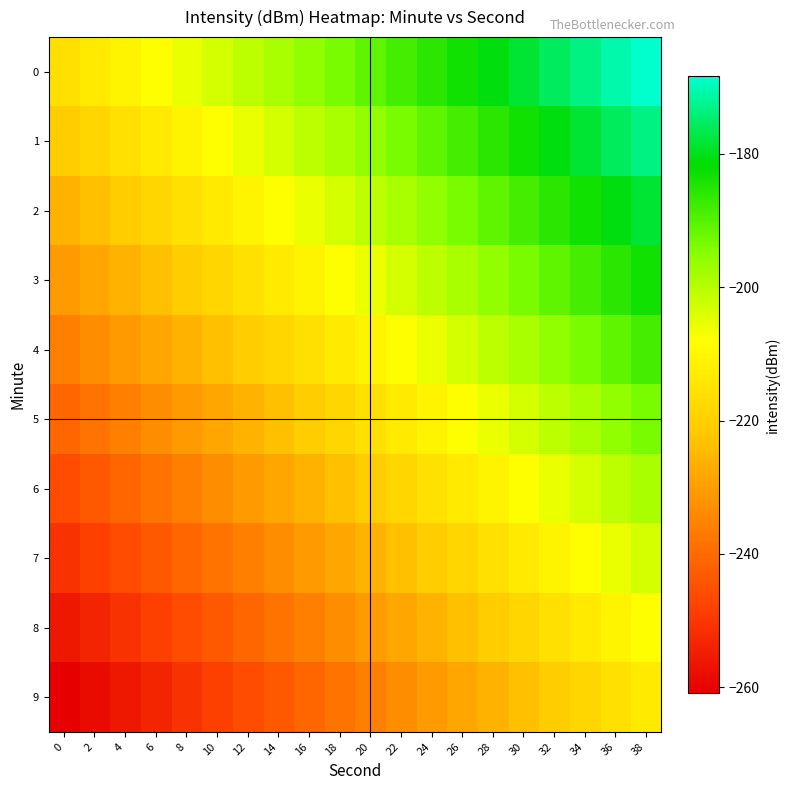

Reading left to right, list all the values displayed in this chart.

0: 0=-215.8	2=-213.3	4=-210.8	6=-208.3	8=-205.8	10=-203.3	12=-200.8	14=-198.3	16=-195.8	18=-193.3	20=-190.8	22=-188.3	24=-185.8	26=-183.3	28=-180.8	30=-178.3	32=-175.8	34=-173.3	36=-170.8	38=-168.3
1: 0=-220.8	2=-218.3	4=-215.8	6=-213.3	8=-210.8	10=-208.3	12=-205.8	14=-203.3	16=-200.8	18=-198.3	20=-195.8	22=-193.3	24=-190.8	26=-188.3	28=-185.8	30=-183.3	32=-180.8	34=-178.3	36=-175.8	38=-173.3
2: 0=-225.8	2=-223.3	4=-220.8	6=-218.3	8=-215.8	10=-213.3	12=-210.8	14=-208.3	16=-205.8	18=-203.3	20=-200.8	22=-198.3	24=-195.8	26=-193.3	28=-190.8	30=-188.3	32=-185.8	34=-183.3	36=-180.8	38=-178.3
3: 0=-230.8	2=-228.3	4=-225.8	6=-223.3	8=-220.8	10=-218.3	12=-215.8	14=-213.3	16=-210.8	18=-208.3	20=-205.8	22=-203.3	24=-200.8	26=-198.3	28=-195.8	30=-193.3	32=-190.8	34=-188.3	36=-185.8	38=-183.3
4: 0=-235.8	2=-233.3	4=-230.8	6=-228.3	8=-225.8	10=-223.3	12=-220.8	14=-218.3	16=-215.8	18=-213.3	20=-210.8	22=-208.3	24=-205.8	26=-203.3	28=-200.8	30=-198.3	32=-195.8	34=-193.3	36=-190.8	38=-188.3
5: 0=-240.8	2=-238.3	4=-235.8	6=-233.3	8=-230.8	10=-228.3	12=-225.8	14=-223.3	16=-220.8	18=-218.3	20=-215.8	22=-213.3	24=-210.8	26=-208.3	28=-205.8	30=-203.3	32=-200.8	34=-198.3	36=-195.8	38=-193.3
6: 0=-245.8	2=-243.3	4=-240.8	6=-238.3	8=-235.8	10=-233.3	12=-230.8	14=-228.3	16=-225.8	18=-223.3	20=-220.8	22=-218.3	24=-215.8	26=-213.3	28=-210.8	30=-208.3	32=-205.8	34=-203.3	36=-200.8	38=-198.3
7: 0=-250.8	2=-248.3	4=-245.8	6=-243.3	8=-240.8	10=-238.3	12=-235.8	14=-233.3	16=-230.8	18=-228.3	20=-225.8	22=-223.3	24=-220.8	26=-218.3	28=-215.8	30=-213.3	32=-210.8	34=-208.3	36=-205.8	38=-203.3
8: 0=-255.8	2=-253.3	4=-250.8	6=-248.3	8=-245.8	10=-243.3	12=-240.8	14=-238.3	16=-235.8	18=-233.3	20=-230.8	22=-228.3	24=-225.8	26=-223.3	28=-220.8	30=-218.3	32=-215.8	34=-213.3	36=-210.8	38=-208.3
9: 0=-260.8	2=-258.3	4=-255.8	6=-253.3	8=-250.8	10=-248.3	12=-245.8	14=-243.3	16=-240.8	18=-238.3	20=-235.8	22=-233.3	24=-230.8	26=-228.3	28=-225.8	30=-223.3	32=-220.8	34=-218.3	36=-215.8	38=-213.3